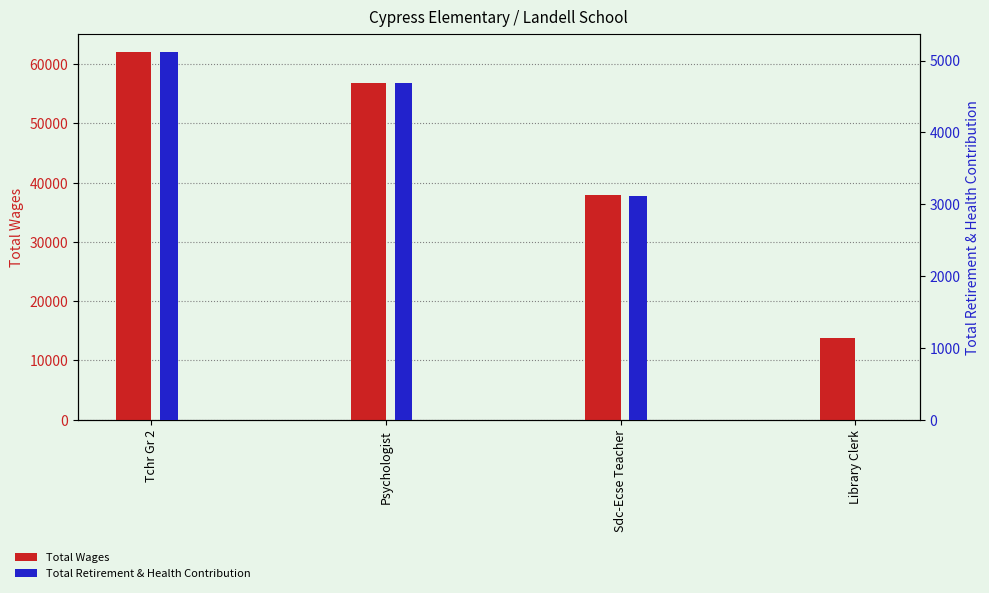

What position from the left is Library Clerk?

4